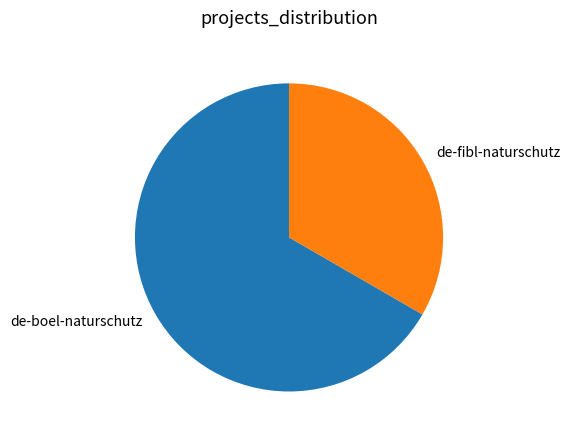

Rank the categories by value from highest to lowest.

de-boel-naturschutz, de-fibl-naturschutz